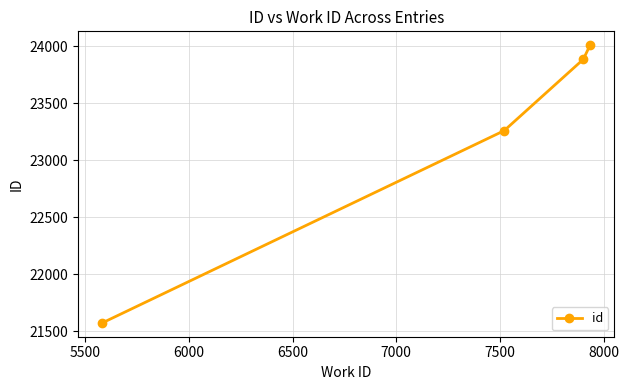

What is the maximum value shown in the chart?

24007